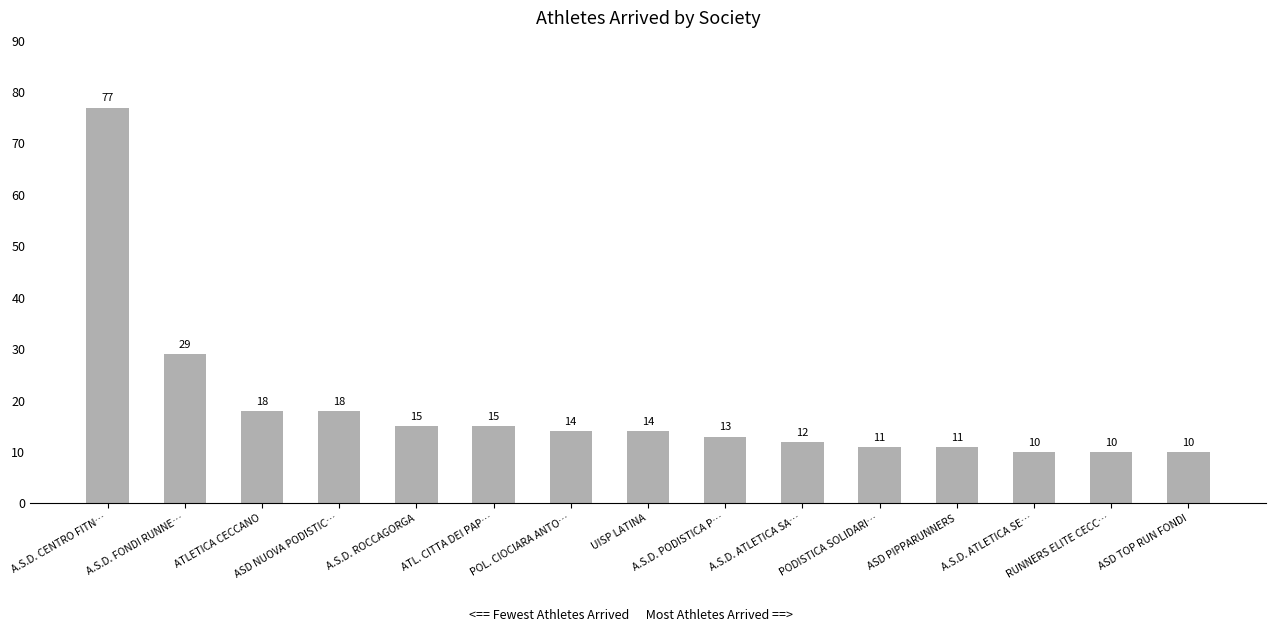

Count the number of data series in this chart.

1